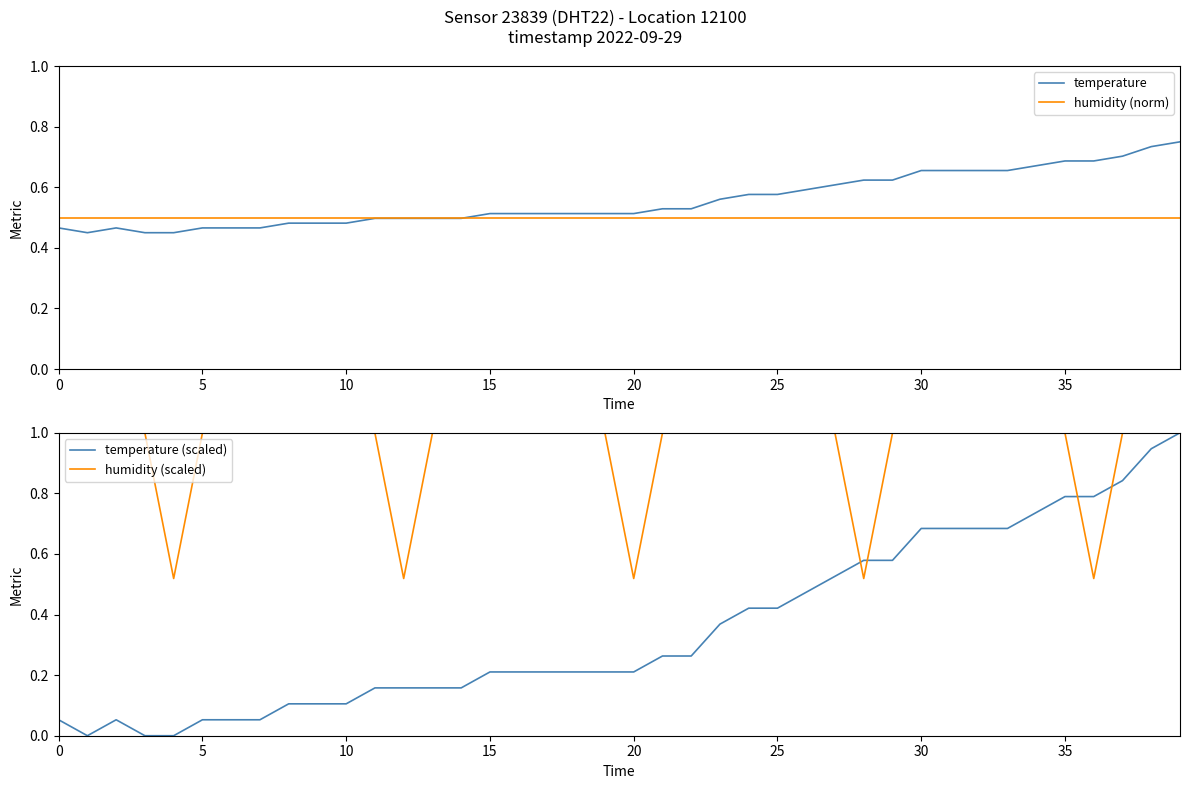

Between which two adjacent categories do temperature and temperature (scaled) first intersect?

29 and 30